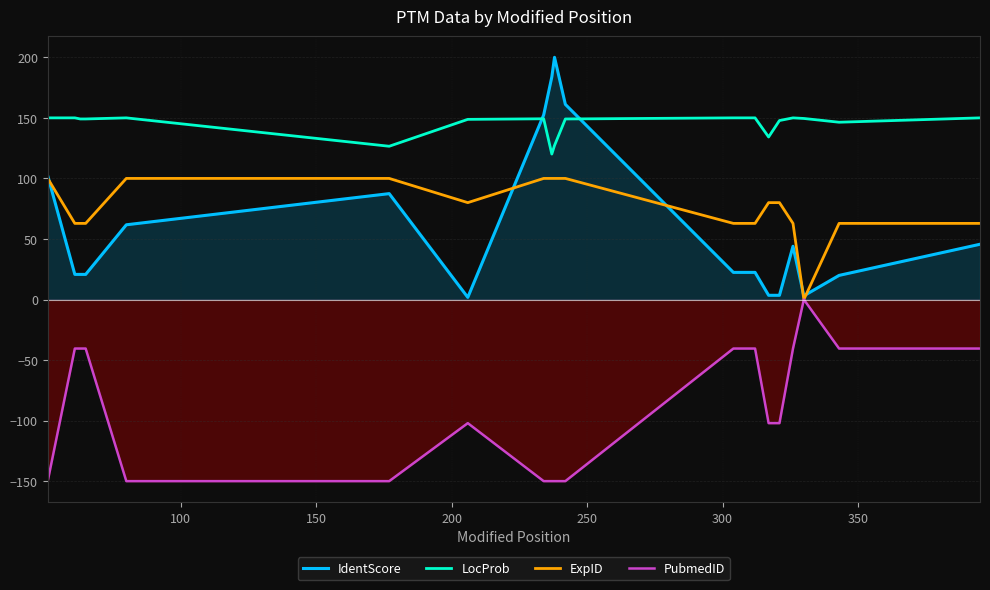

How many times do LocProb and IdentScore cross each other?

2